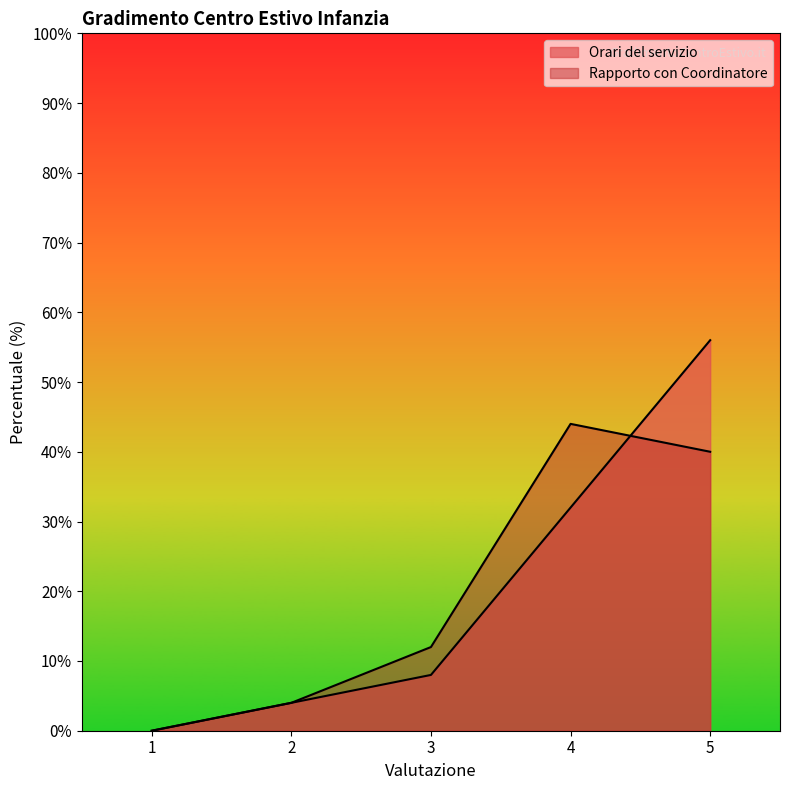

Between 1 and 4, which is larger?

4